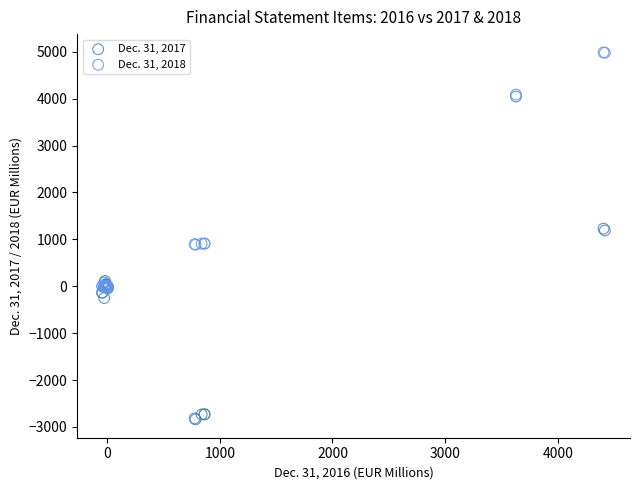

Which series has the largest Y range (max minus min)?

Dec. 31, 2017